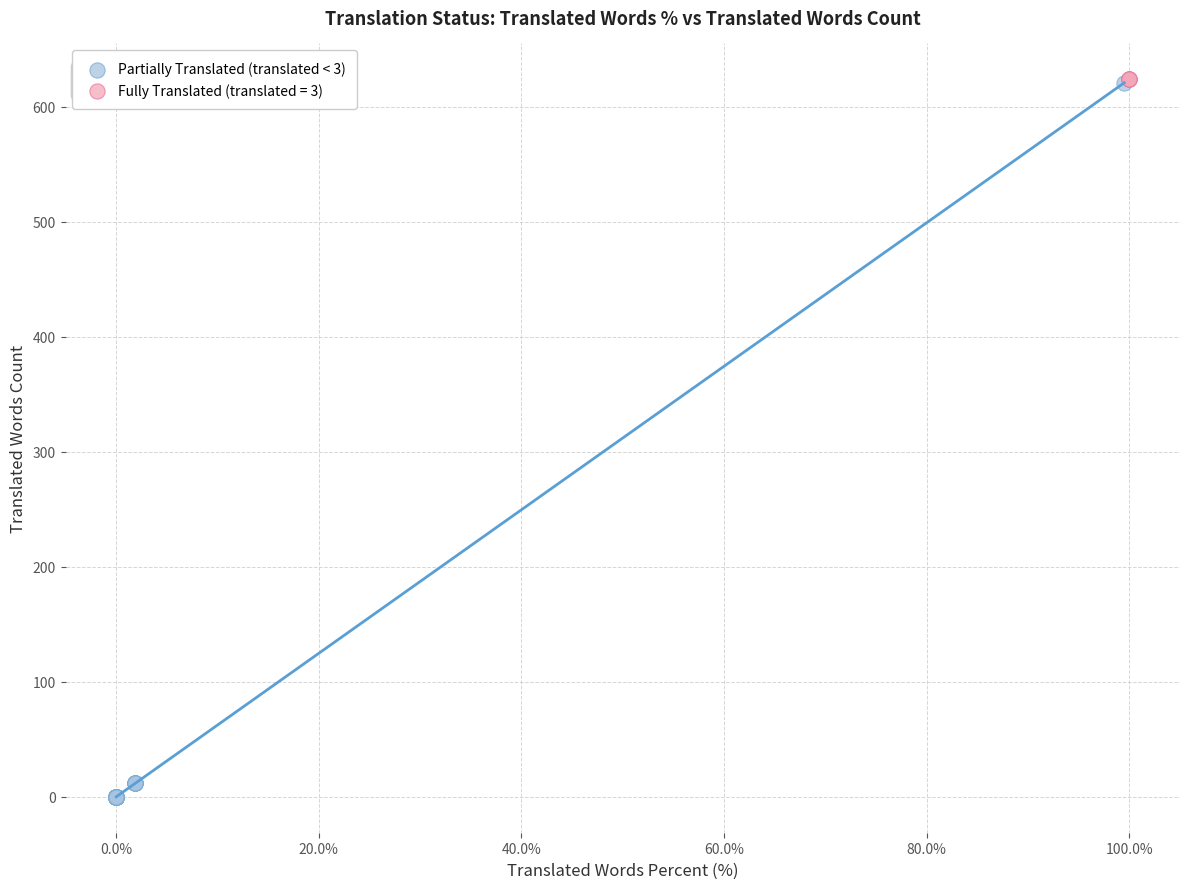

Which series contains the lowest Y value?

Partially Translated (translated < 3)